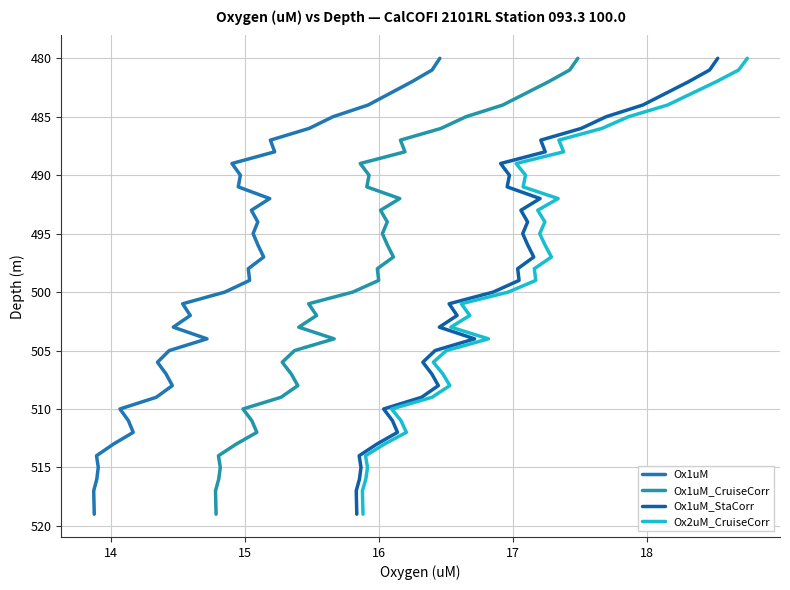

True or false: Ox2uM_CruiseCorr and Ox1uM intersect in this chart.

False